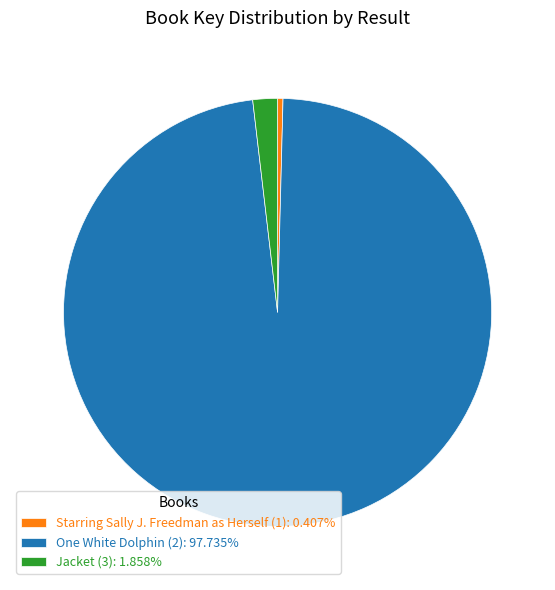

Is the sum of One White Dolphin (2): 97.735% and Jacket (3): 1.858% greater than half?

Yes